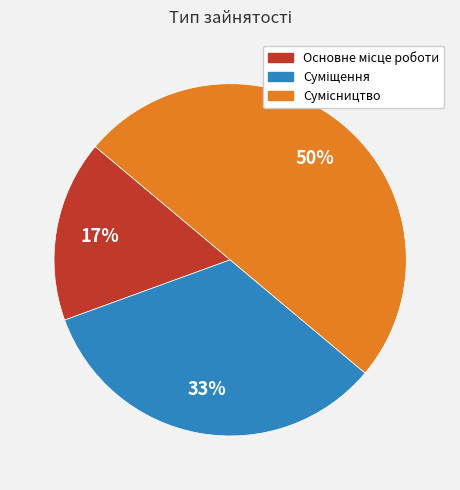

To the nearest percent, what is the difference between the largest and smallest slice percentages?

33%